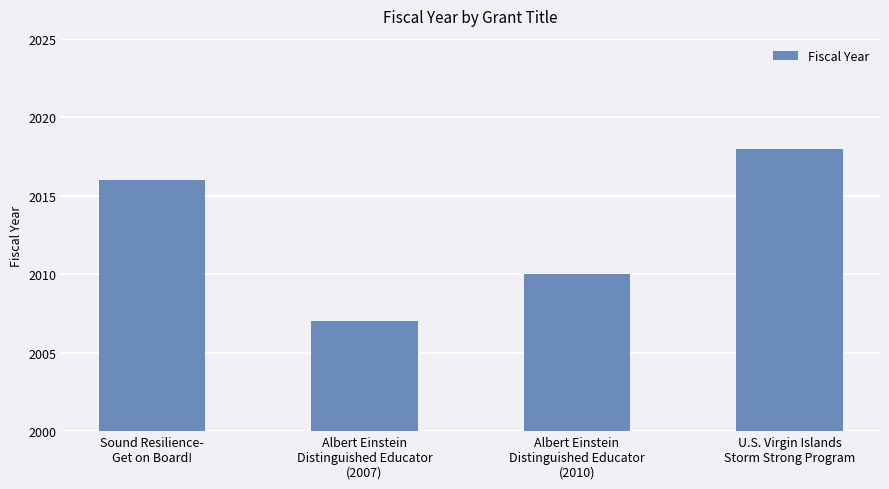

What is the difference between the maximum and second lowest values?

8